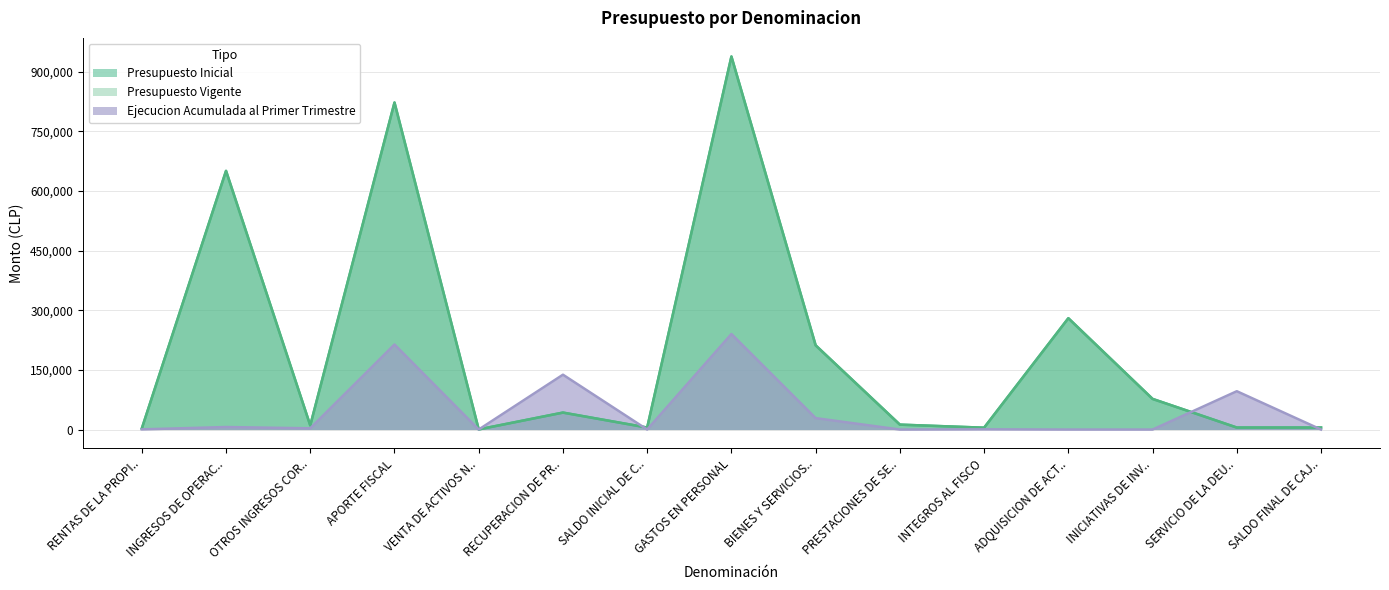

How many data points does each series have?

15